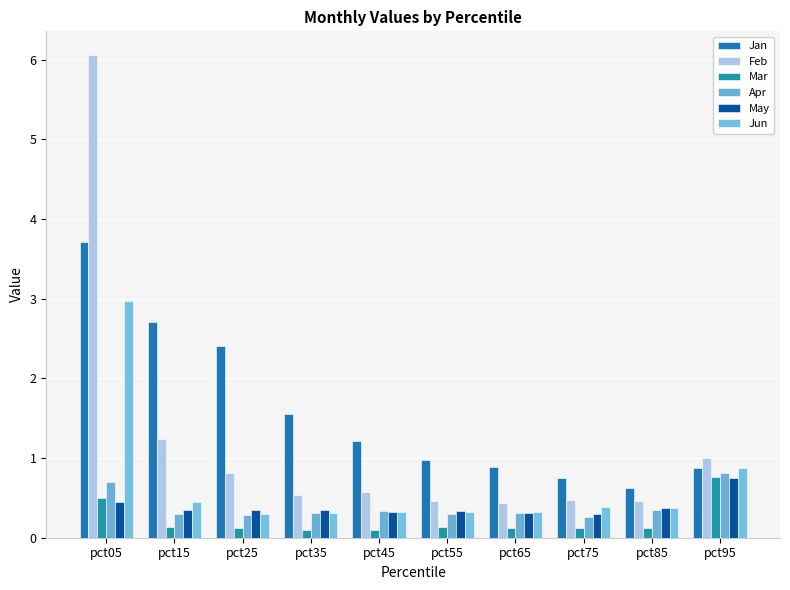

At which category is the sum across all series the highest?

pct05